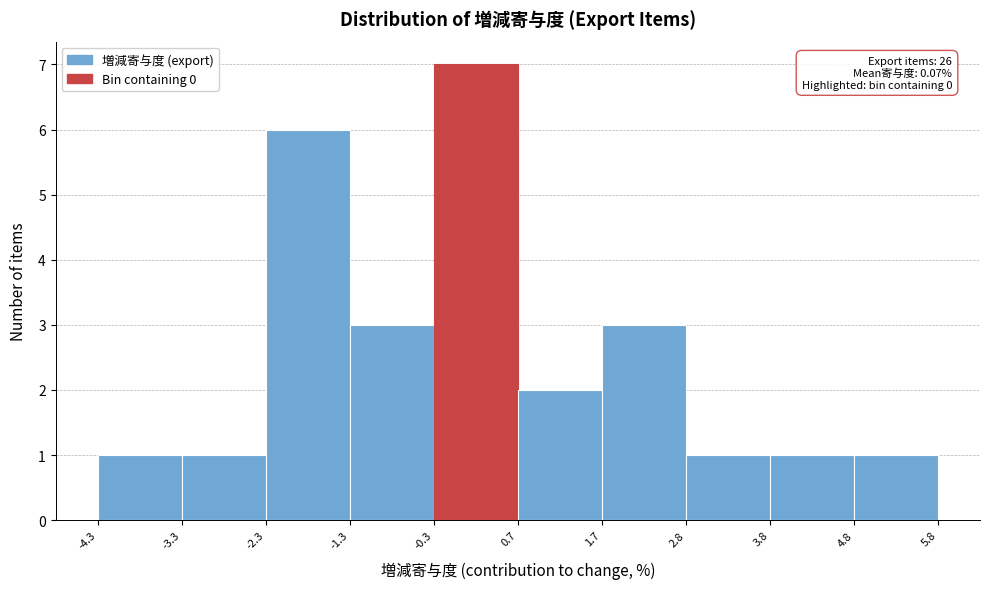

Over which range of the x-axis is the bar tallest?

-0.3 to 0.7